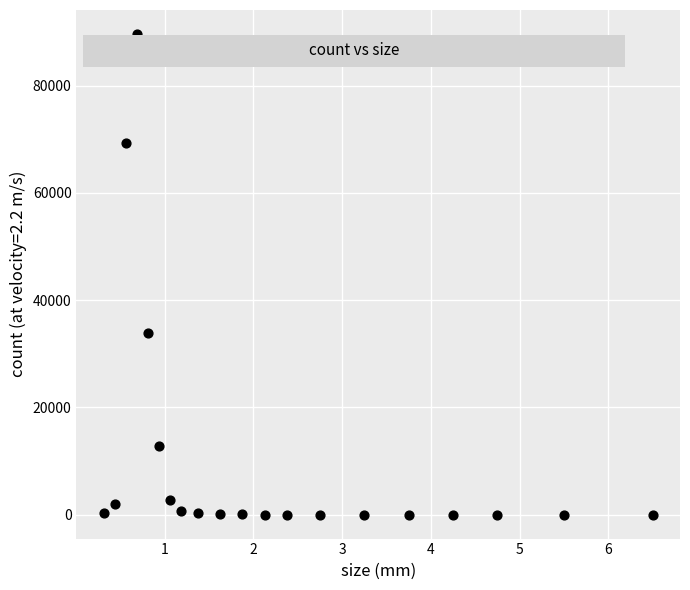

What Y value in the scatter plot is closest to 44806?

33781